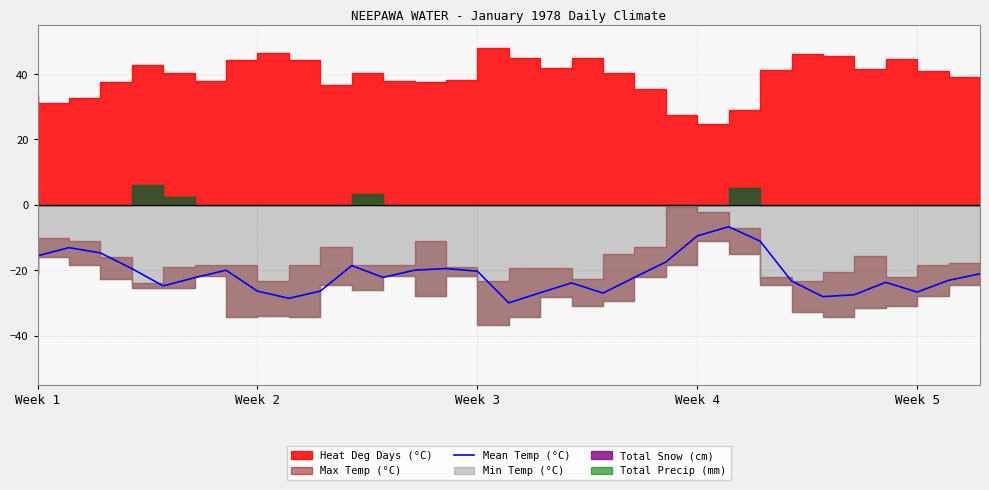

What is the sum of all values?

-660.3